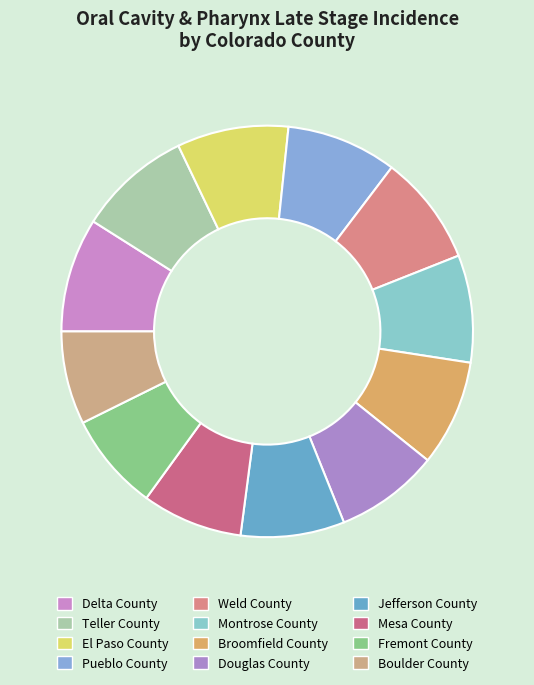

Combined, do El Paso County and Mesa County account for over 50%?

No